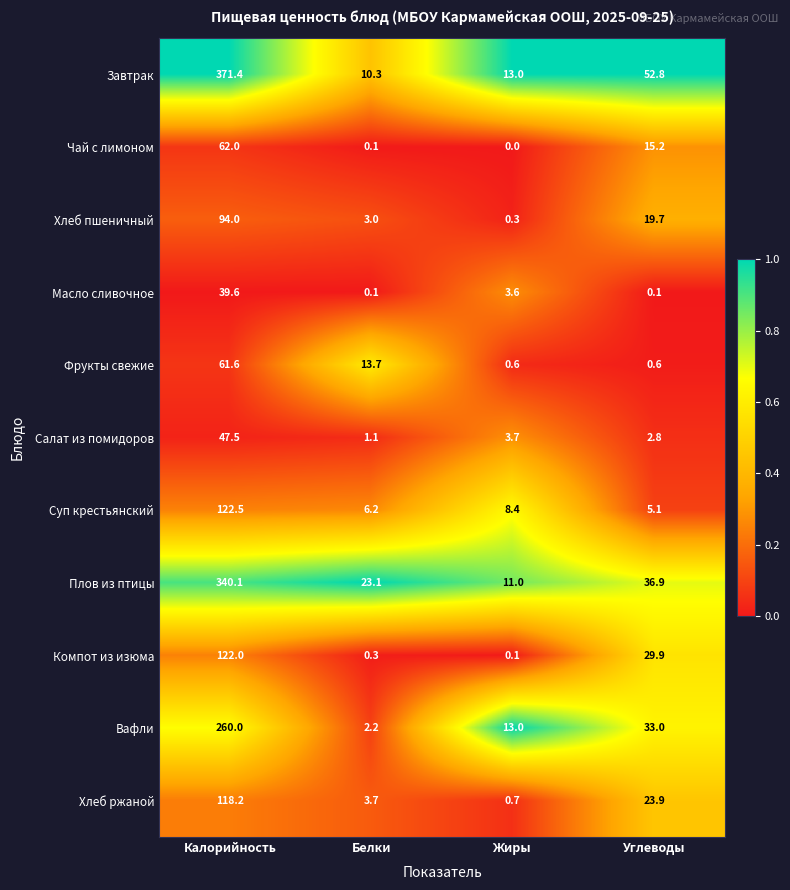

Where does the Компот из изюма series first go above 29?

Калорийность